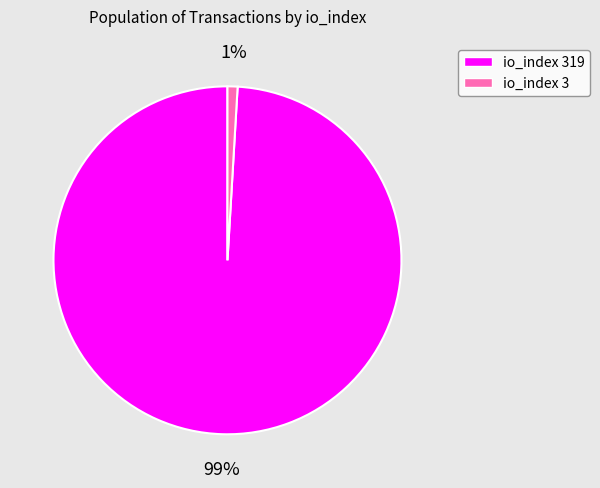

Combined, do io_index 3 and io_index 319 account for over 50%?

Yes